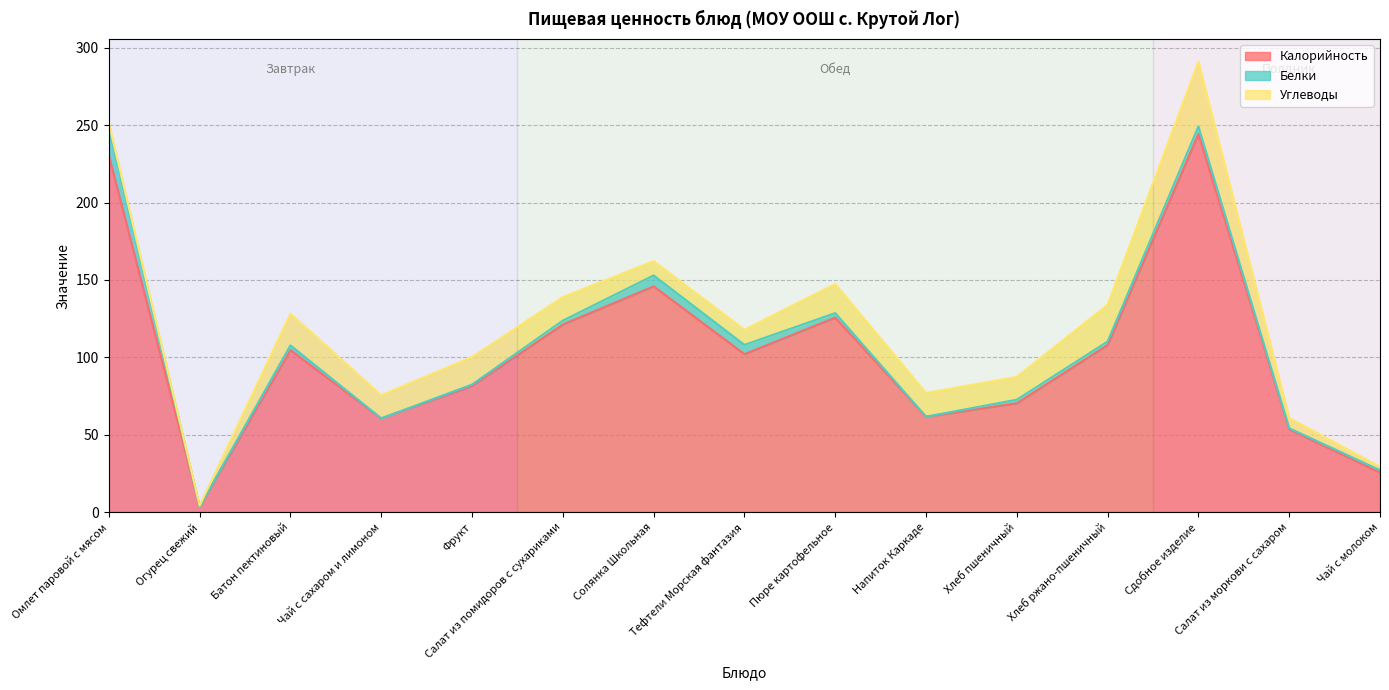

At how many categories does at least one series exceed 188?

2